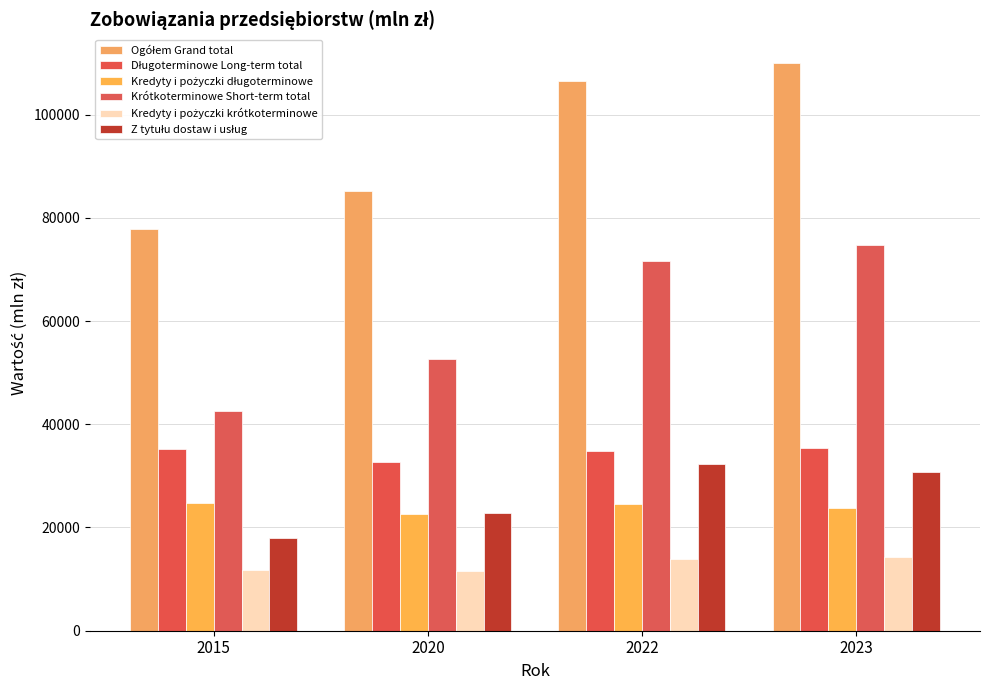

Which series has the largest range (max minus min)?

Ogółem Grand total